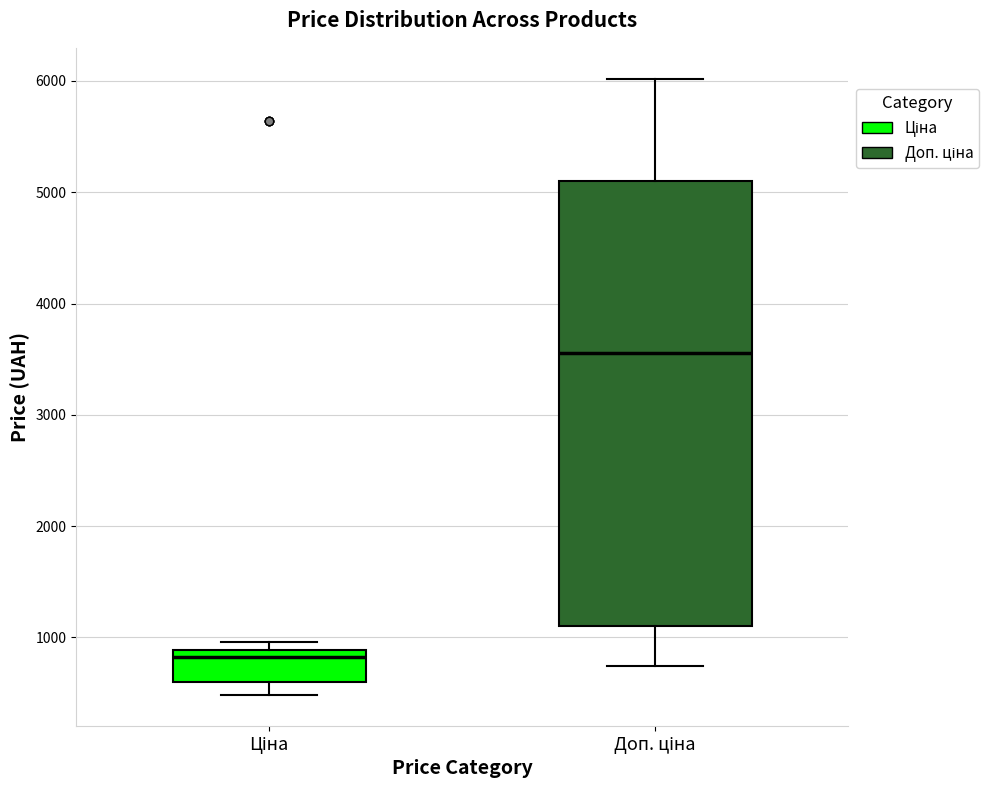

Where does the lower whisker of the box for Доп. ціна end on the y-axis? The values are not printed on the chart, so give them approximately, as read against the axis.

700